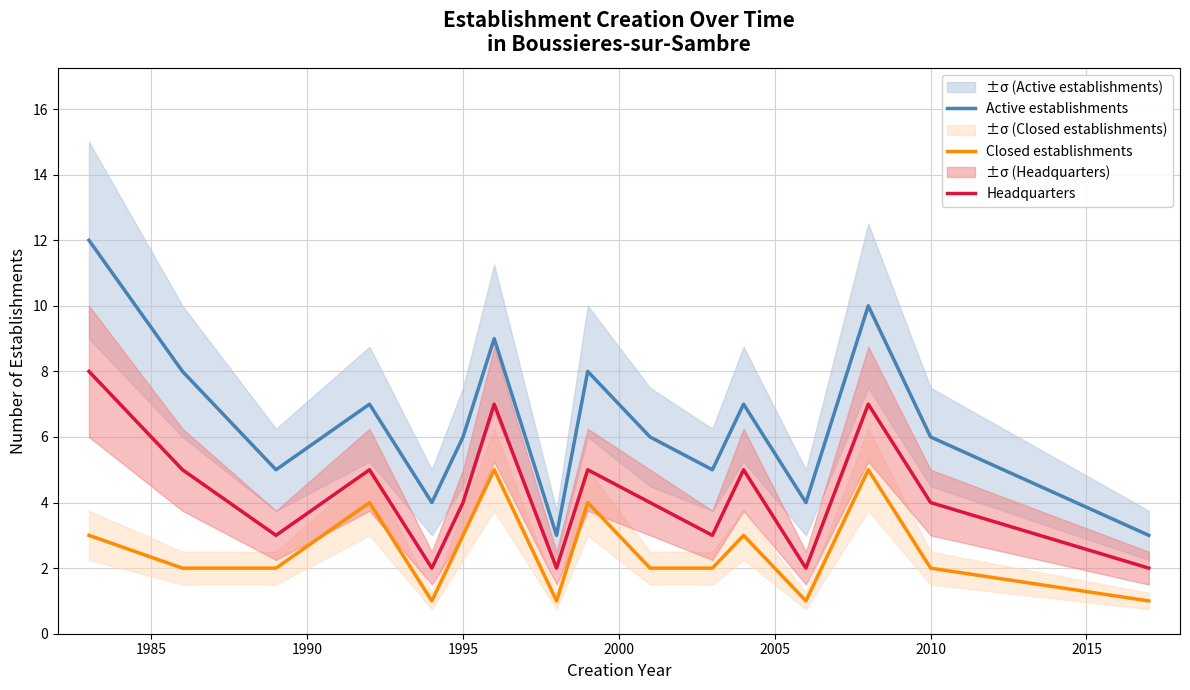

True or false: Active establishments and Headquarters intersect in this chart.

False